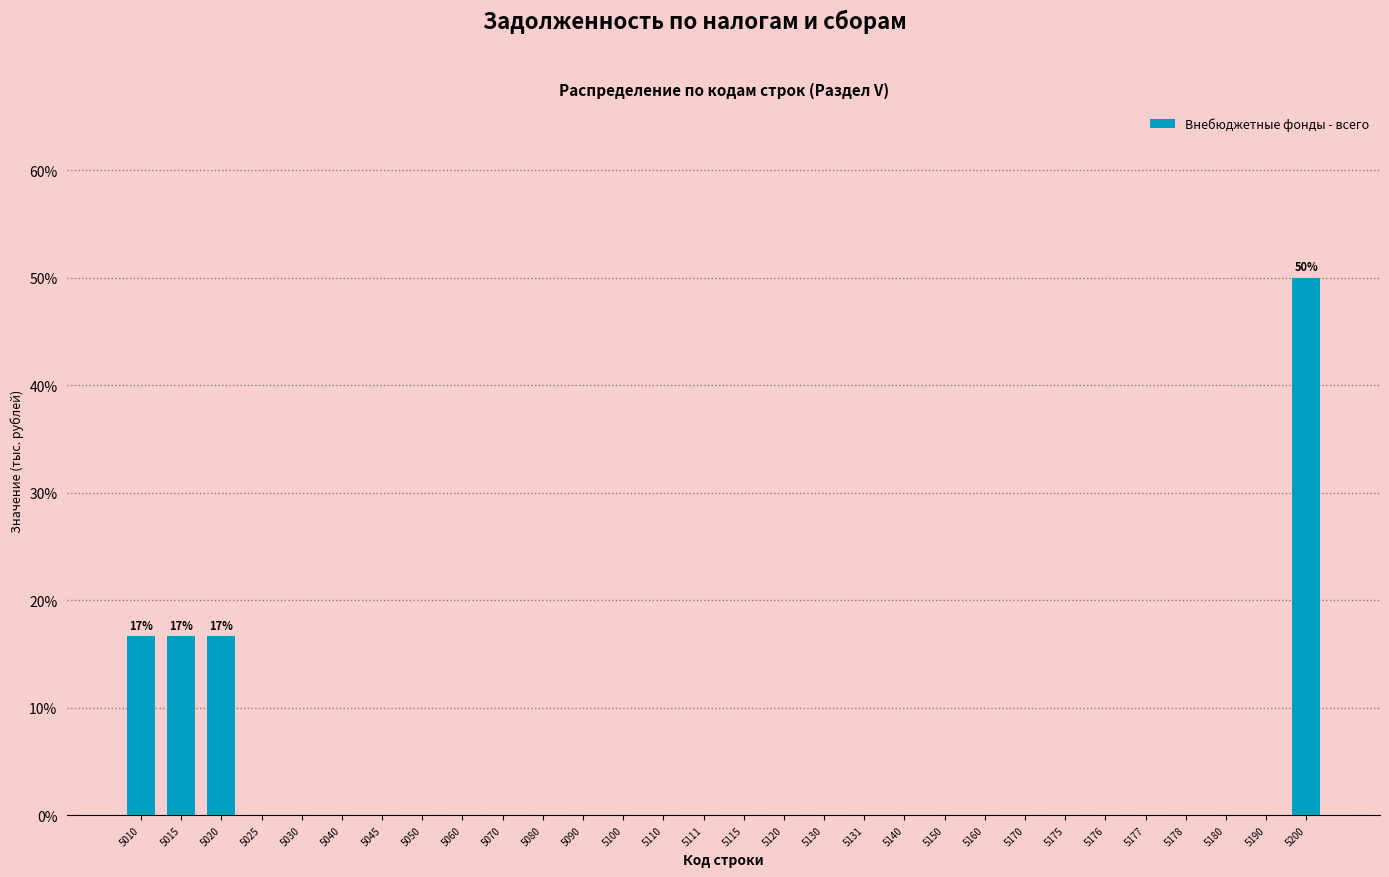

Reading left to right, transcribe all the data shown in this chart.

5010=16.7	5015=16.7	5020=16.7	5025=0.0	5030=0.0	5040=0.0	5045=0.0	5050=0.0	5060=0.0	5070=0.0	5080=0.0	5090=0.0	5100=0.0	5110=0.0	5111=0.0	5115=0.0	5120=0.0	5130=0.0	5131=0.0	5140=0.0	5150=0.0	5160=0.0	5170=0.0	5175=0.0	5176=0.0	5177=0.0	5178=0.0	5180=0.0	5190=0.0	5200=50.0